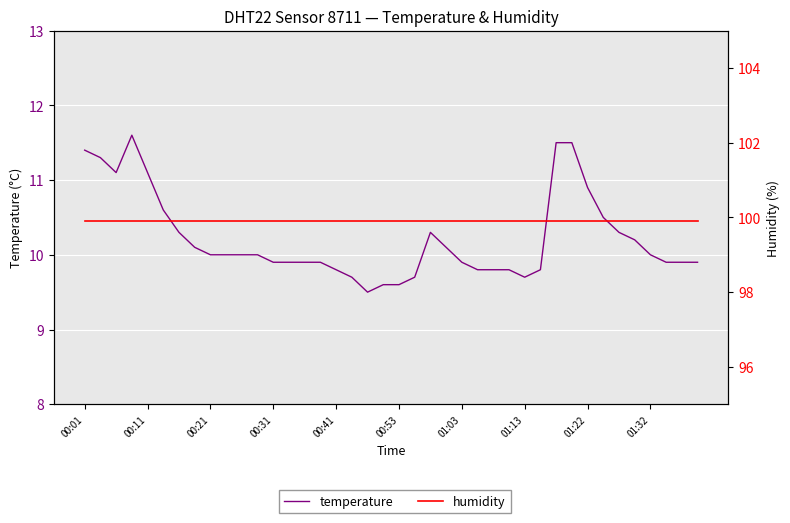

Which series has the largest range (max minus min)?

temperature